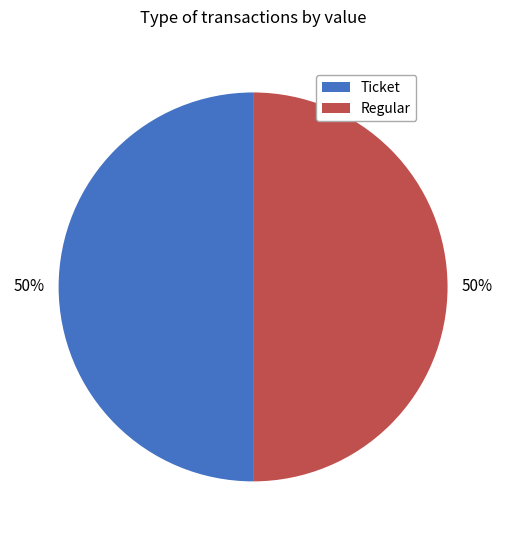

How many segments does this pie chart have?

2